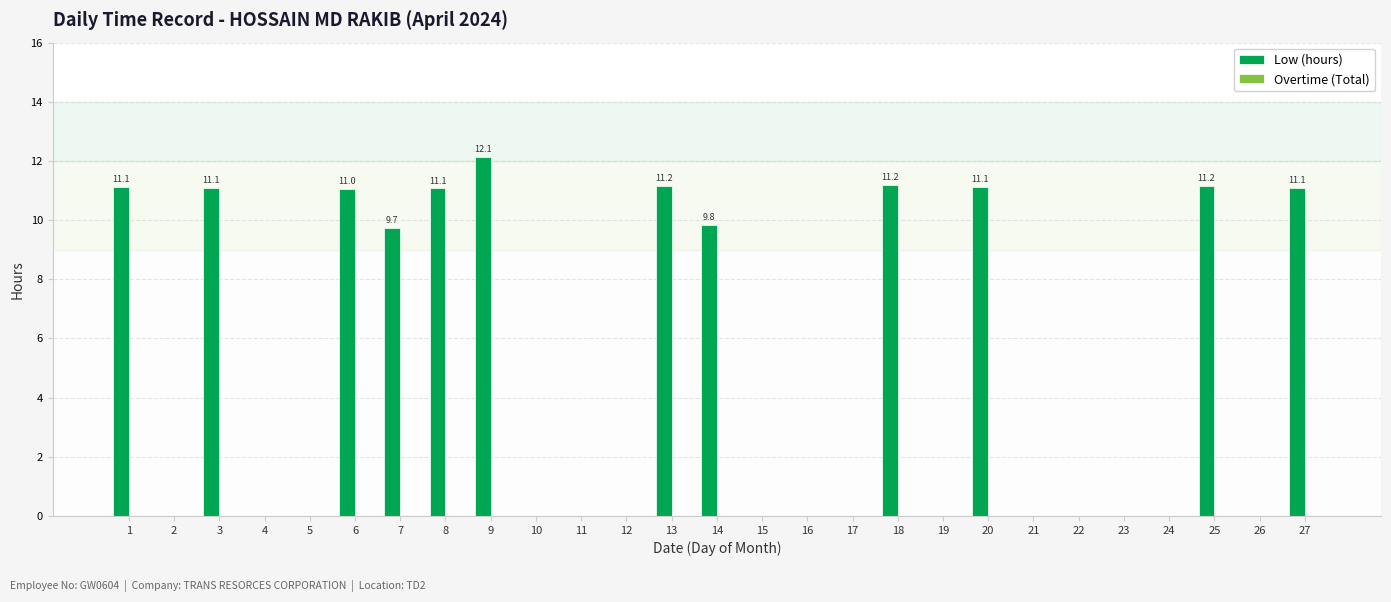

Between 20 and 17, which is larger?

20